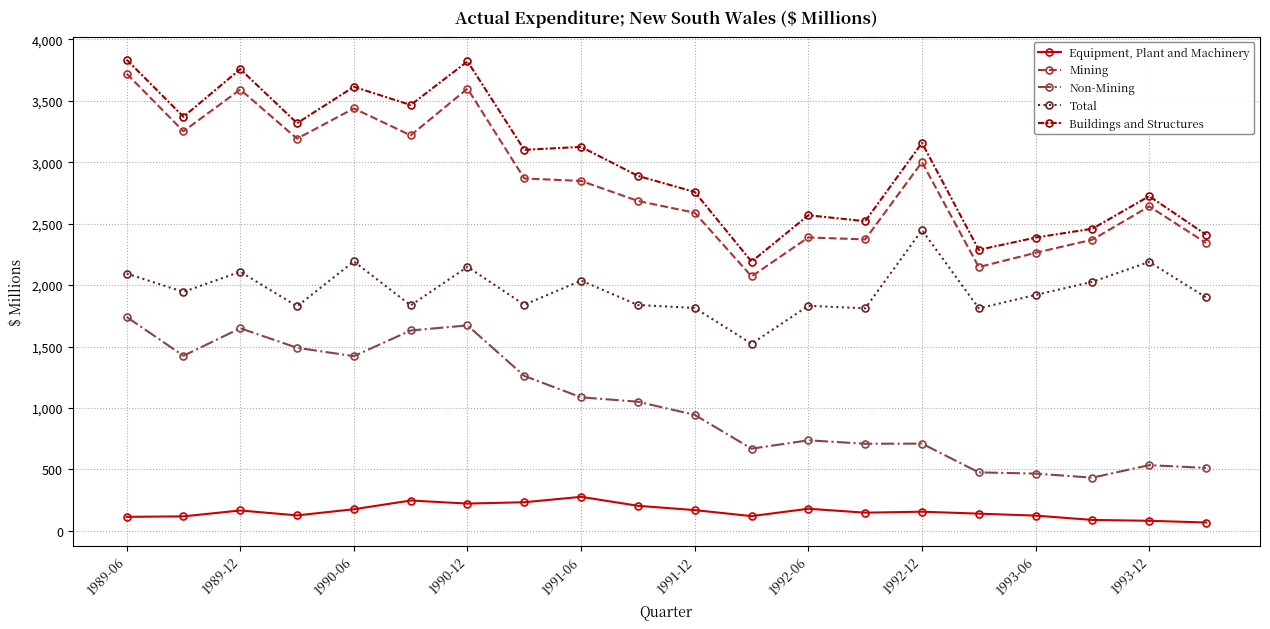

What is the sum of all Total values?

39143